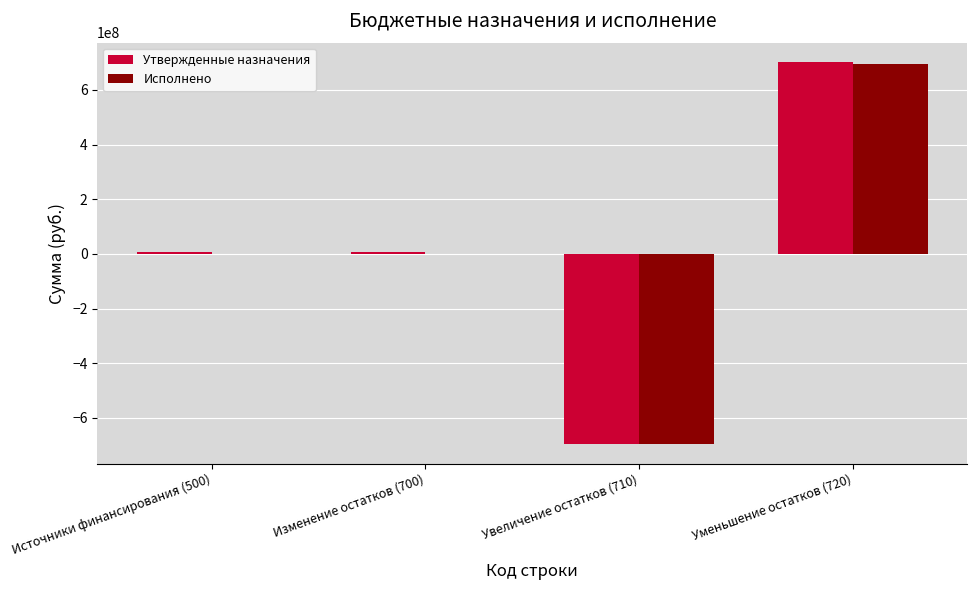

How many data points does each series have?

4